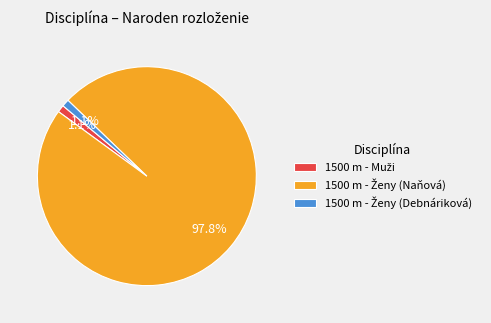

To the nearest percent, what is the difference between the largest and smallest slice percentages?

97%